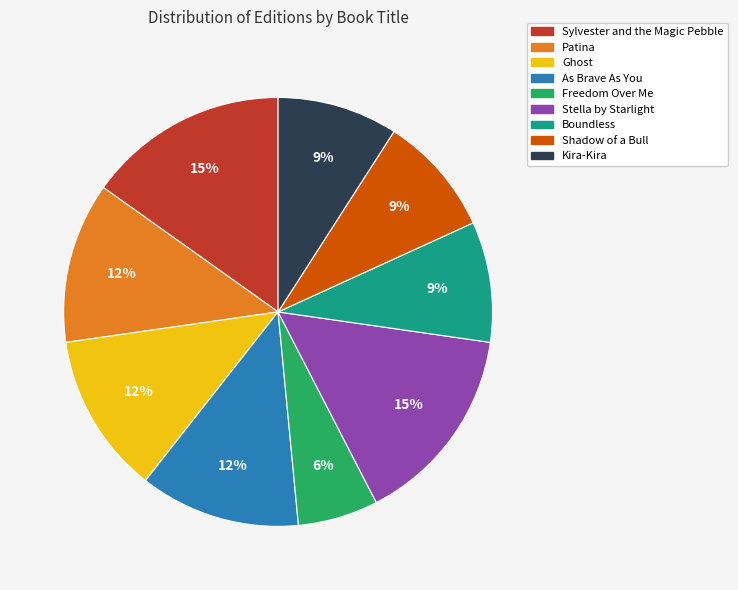

Is the sum of Ghost and As Brave As You greater than half?

No